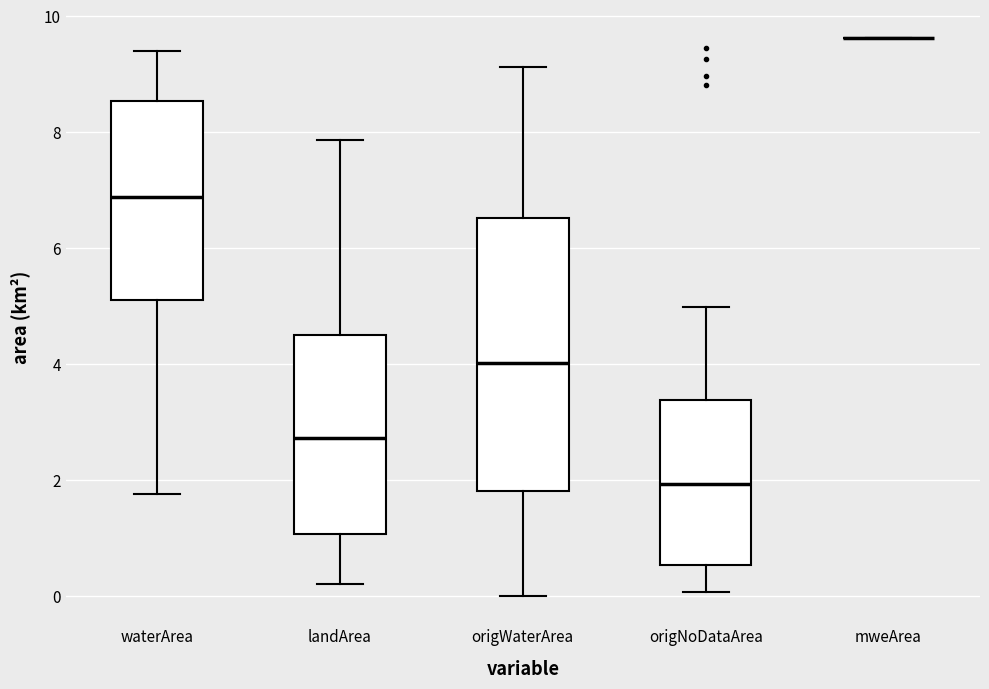

Reading left to right, transcribe this box plot: for each box, give where its median line is, the range the box spans, and where its two whiskers end, as read against the y-axis. The values are not printed on the chart, so give them approximately, as read against the axis.

waterArea: median 6.8, box 5.2 to 8.6, whiskers 1.8 to 9.4
landArea: median 2.8, box 1.0 to 4.6, whiskers 0.2 to 7.8
origWaterArea: median 4.0, box 1.8 to 6.6, whiskers 0.0 to 9.2
origNoDataArea: median 2.0, box 0.6 to 3.4, whiskers 0.0 to 5.0
mweArea: box collapsed to a line at 9.6, whiskers 9.6 to 9.6